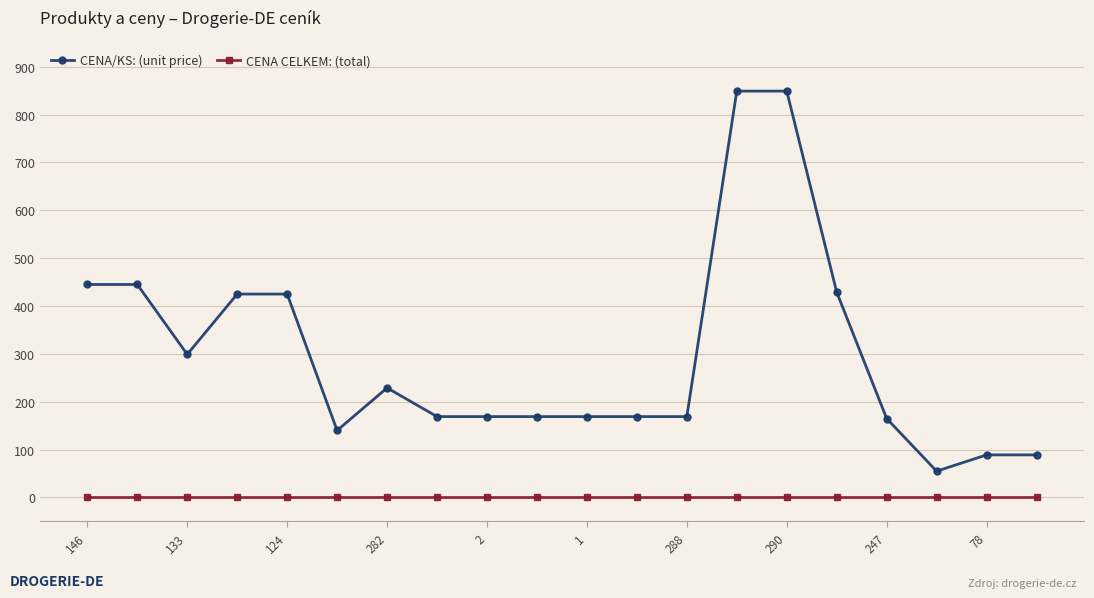

True or false: CENA/KS: (unit price) and CENA CELKEM: (total) cross at least once.

False